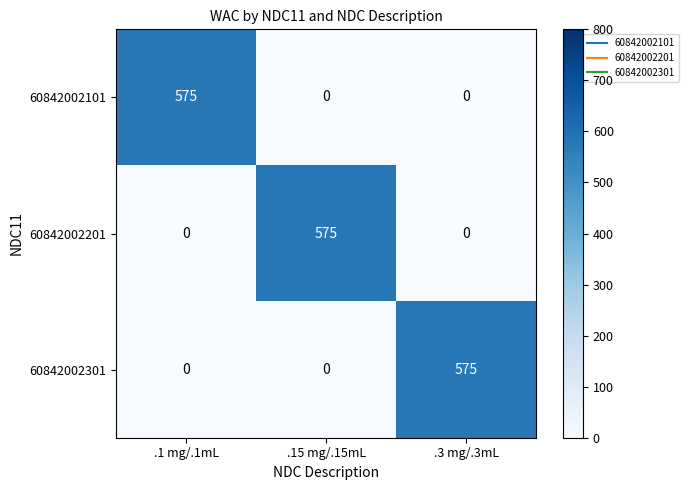

What is the approximate value of 60842002101 at .1 mg/.1mL?

575